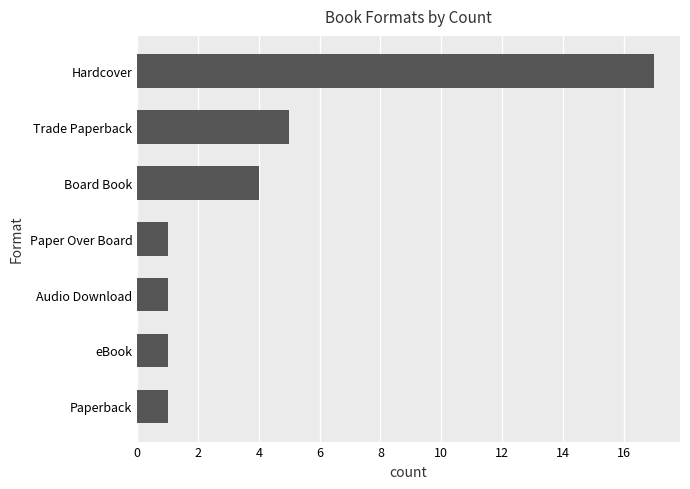

What is the ratio of the value at Audio Download to the value at eBook?

1.0